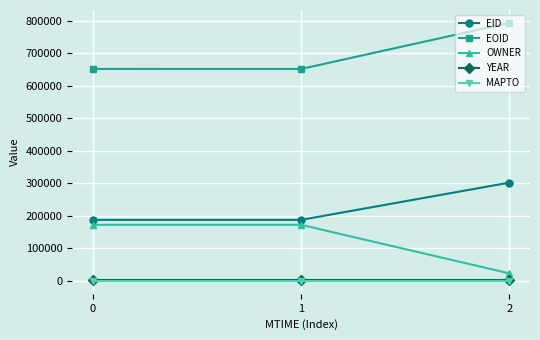

What is the minimum value for EID?

187628